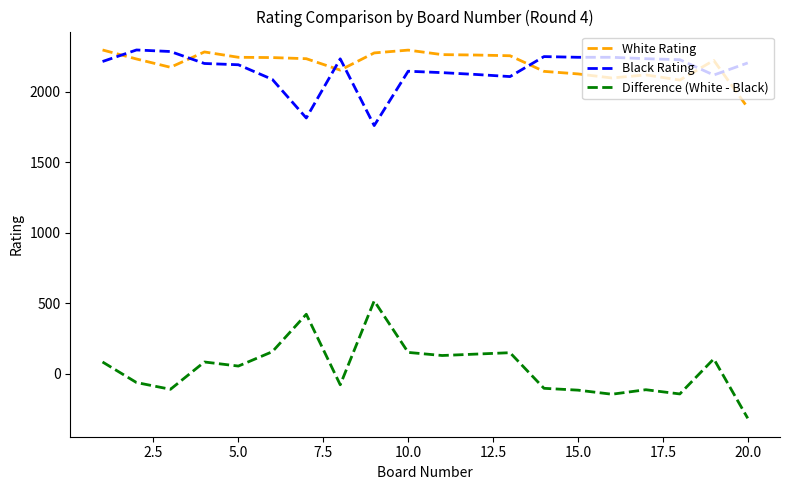

True or false: Difference (White - Black) and White Rating intersect in this chart.

False